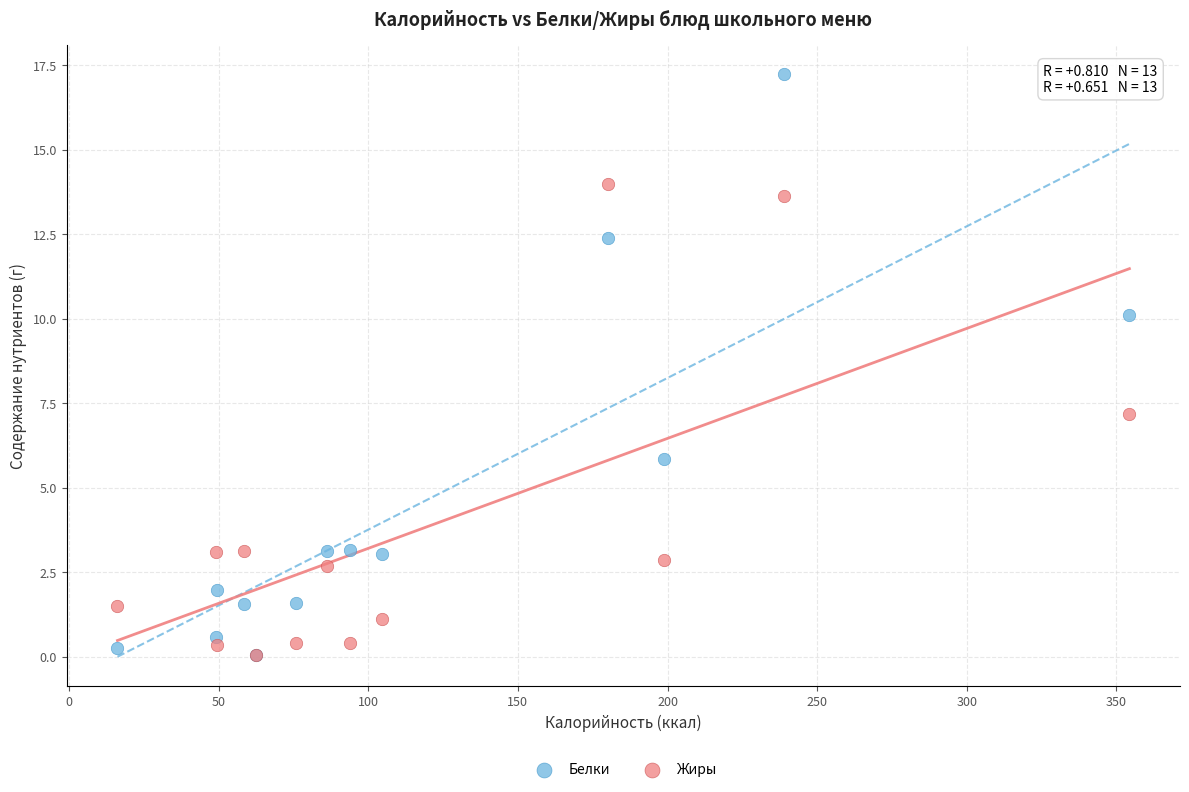

In the Белки series, what Y value is closest to 8?

10.1